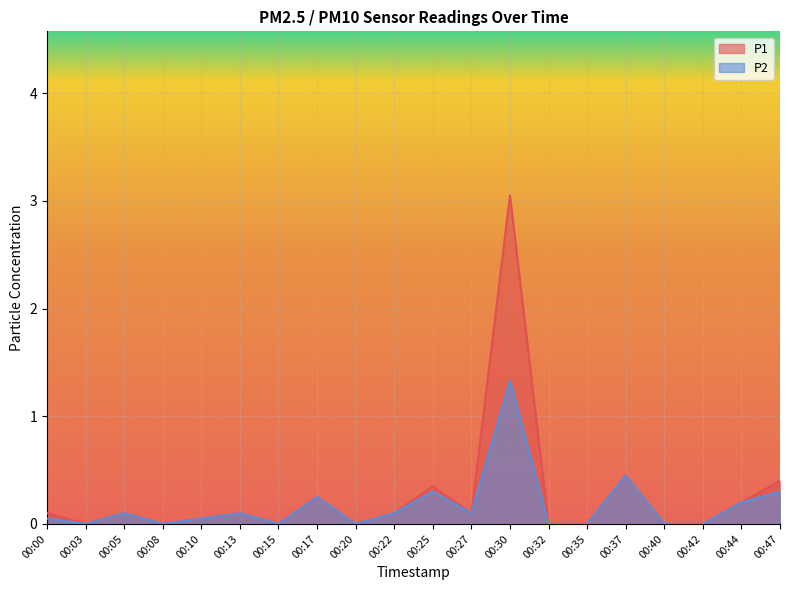

What is the value of the P2 point at the 19th from the left?

0.2